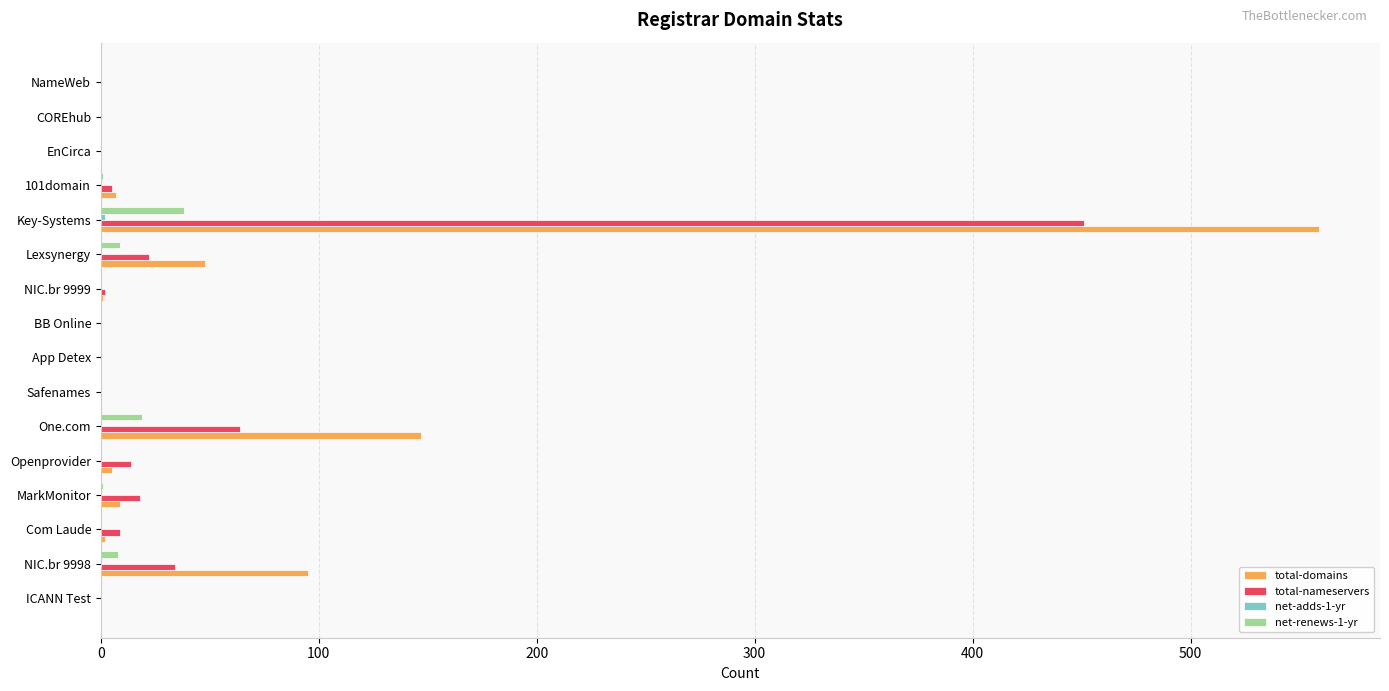

The value of total-domains at NameWeb is 240. True or false?

False